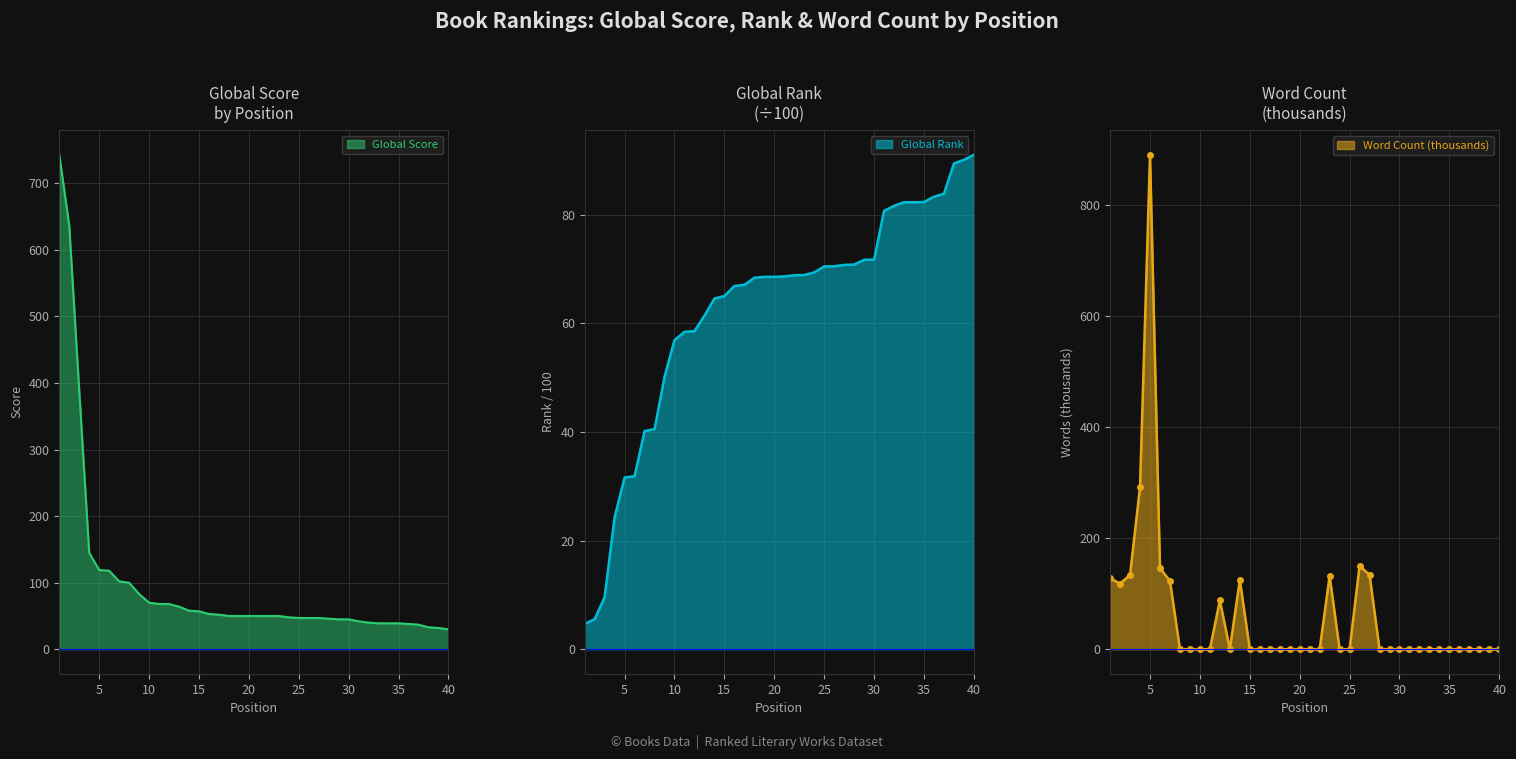

What are all the series names shown in the legend?

Global Score, Global Rank (scaled), Word Count (thousands)